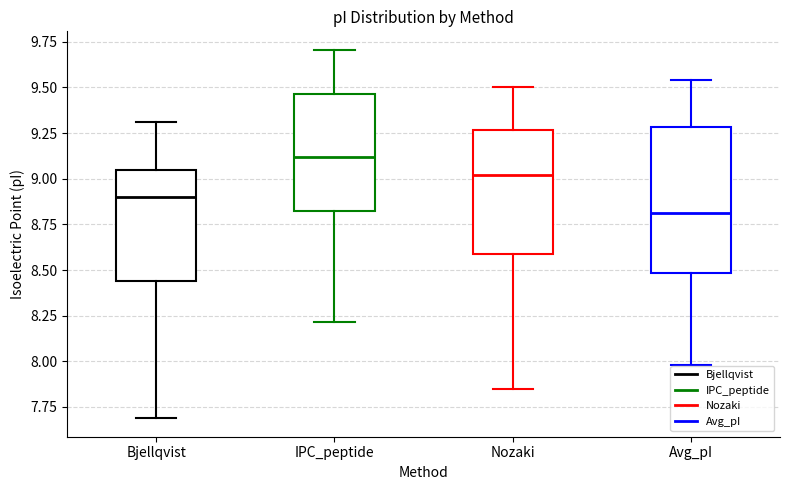

Reading left to right, read every box against the y-axis: the position of its median line, the range the box covers, and the ends of its whiskers. The values are not printed on the chart, so give them approximately, as read against the axis.

Bjellqvist: median 8.90, box 8.45 to 9.05, whiskers 7.70 to 9.30
IPC_peptide: median 9.10, box 8.80 to 9.45, whiskers 8.20 to 9.70
Nozaki: median 9.00, box 8.60 to 9.25, whiskers 7.85 to 9.50
Avg_pI: median 8.80, box 8.50 to 9.30, whiskers 8.00 to 9.55